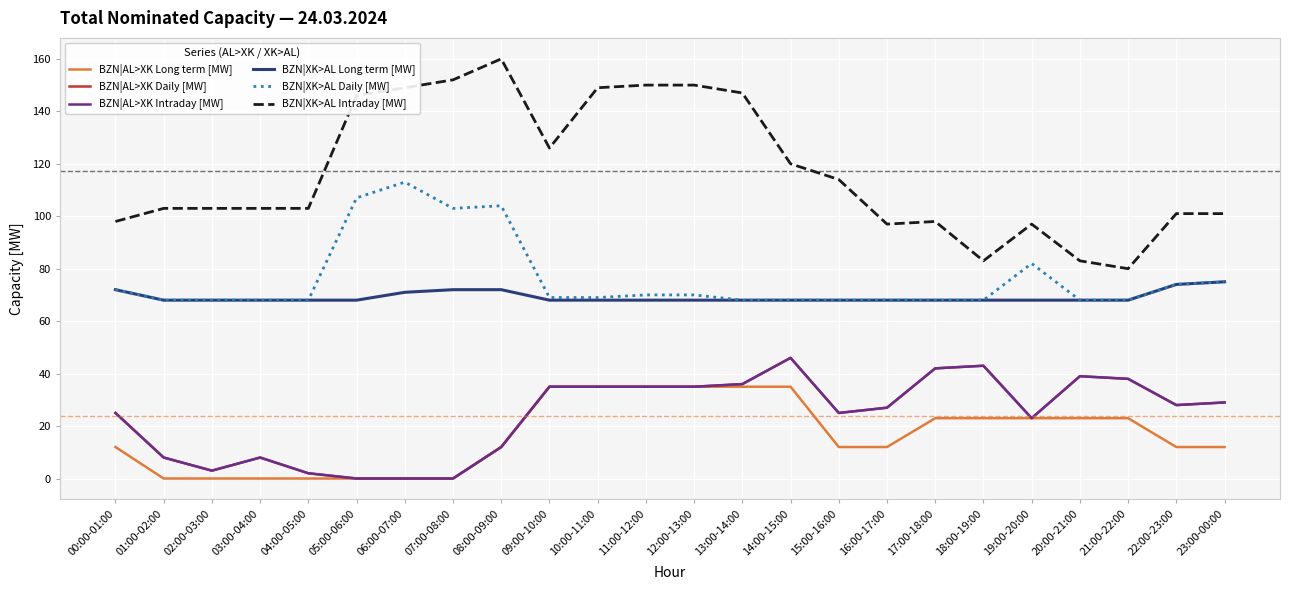

What is the label of the 8th point from the right?

16:00-17:00